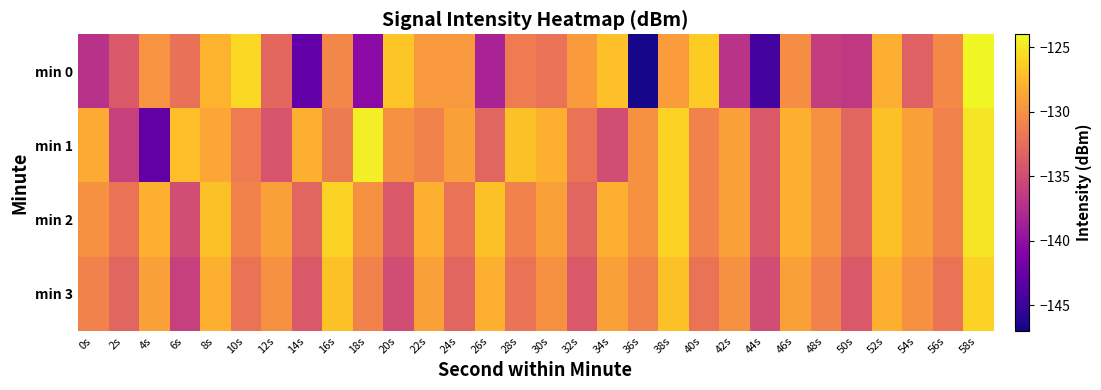

How many distinct data groups are displayed?

4